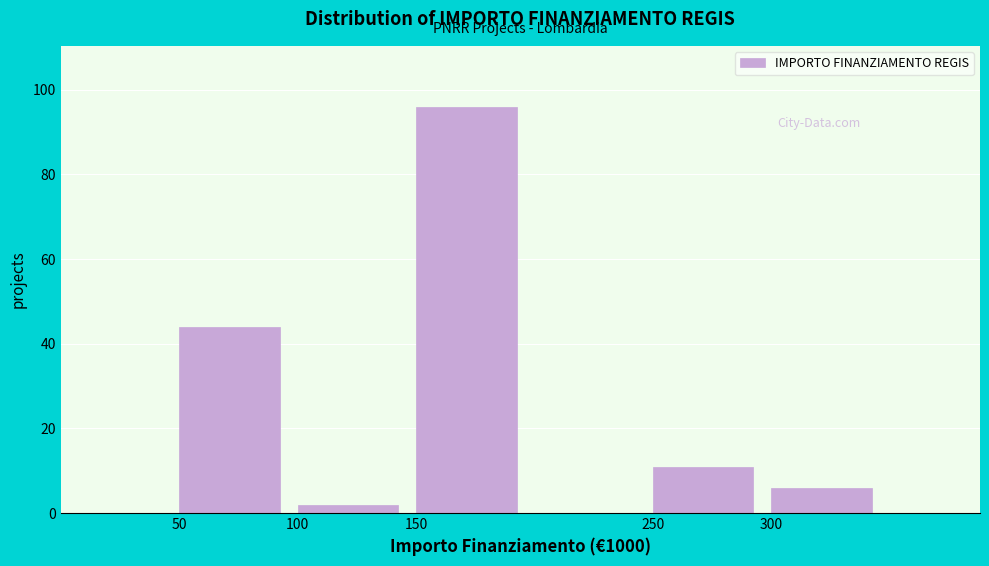

Reading left to right, list every bar in this chart as the range it spans on the x-axis followed by its height. The values are not printed on the chart, so give them approximately, as read against the axis.

0 to 50: 0
50 to 100: 44
100 to 150: 2
150 to 200: 96
200 to 250: 0
250 to 300: 12
300 to 350: 6